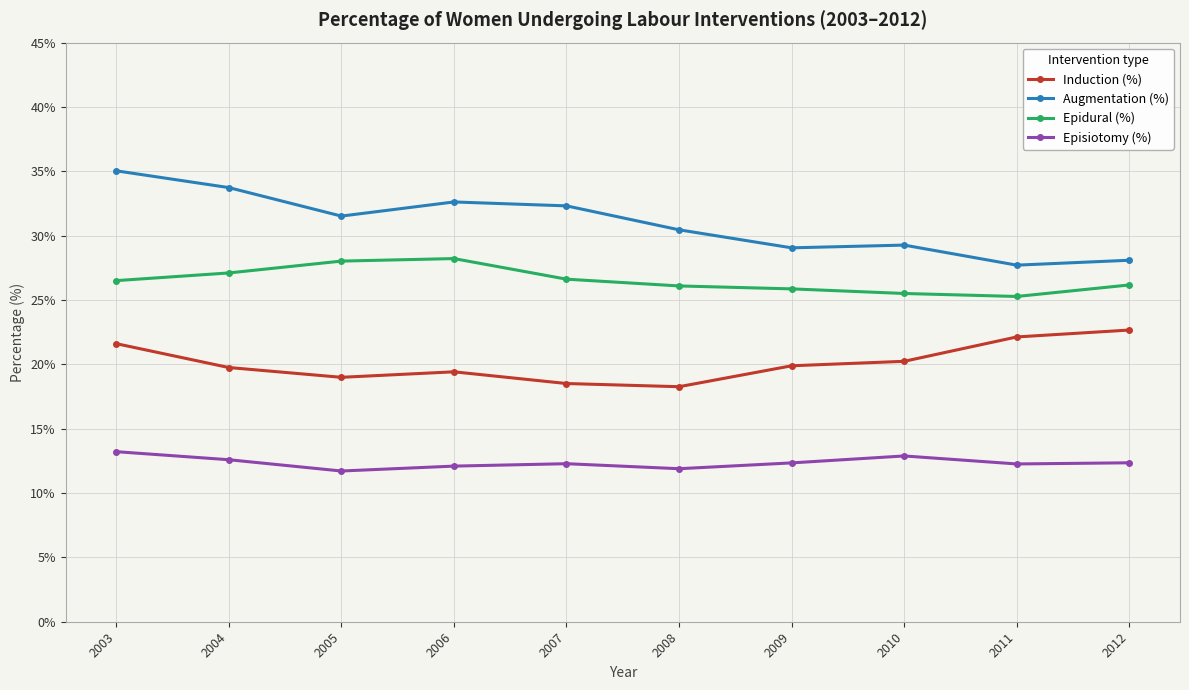

Is it true that Augmentation (%) equals 20.5 at 2005?

False